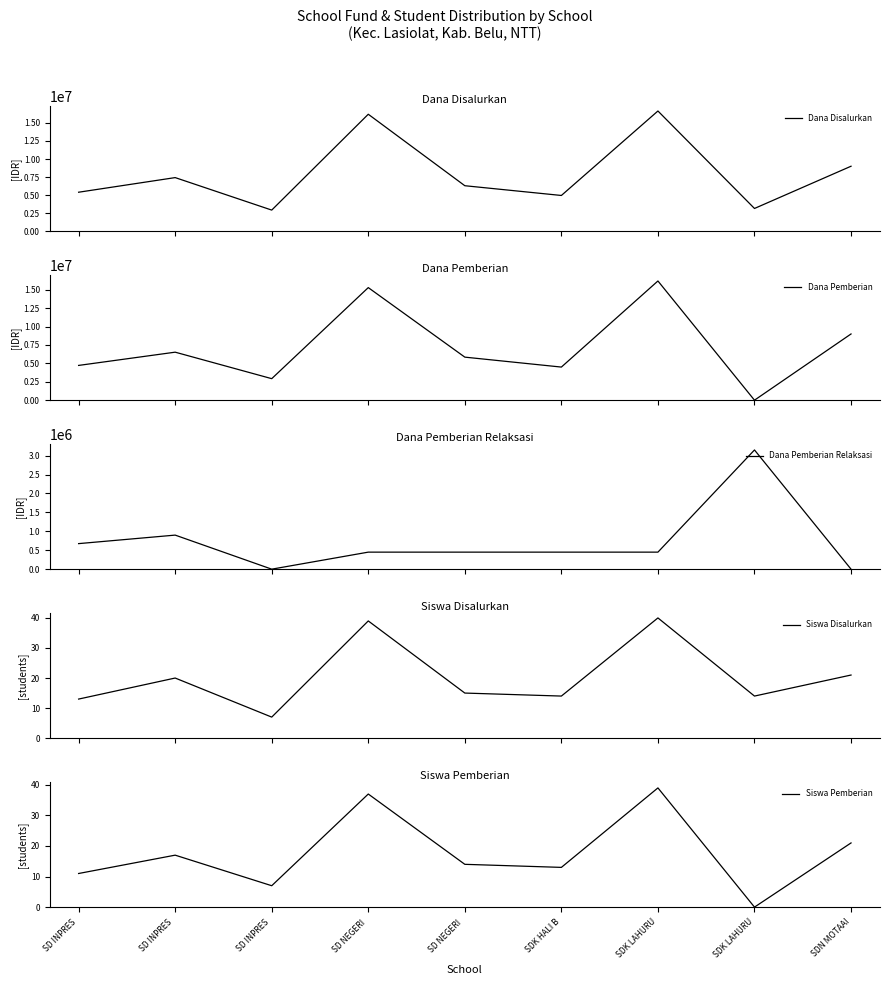

At which category does Siswa Pemberian reach its first local peak?

SD INPRES 